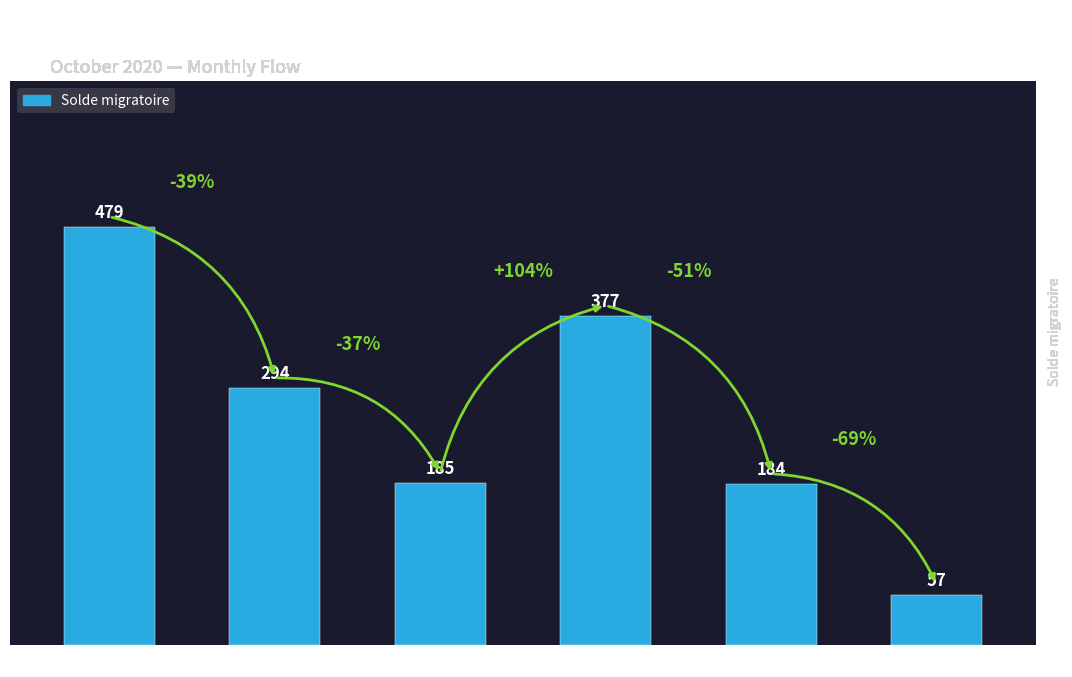

What is the greatest value displayed?

479